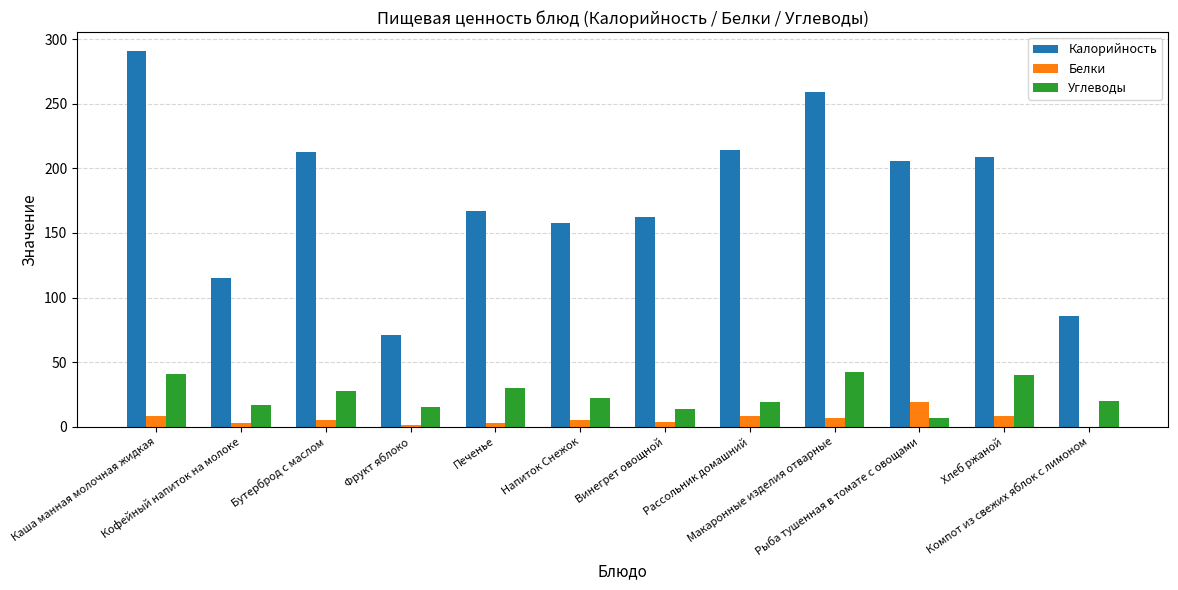

Between Каша манная молочная жидкая and Рассольник домашний, which series saw the biggest shift?

Калорийность